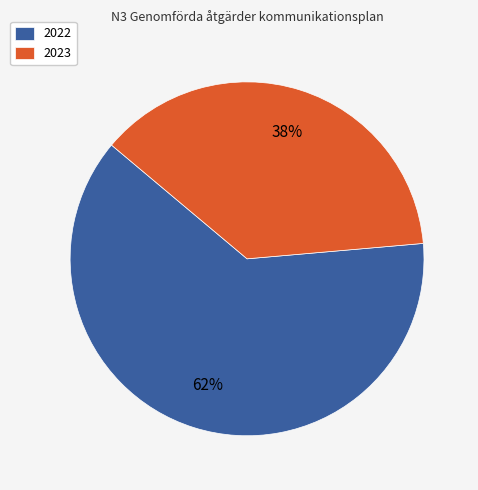

Does 2022 represent more than half of the total?

Yes